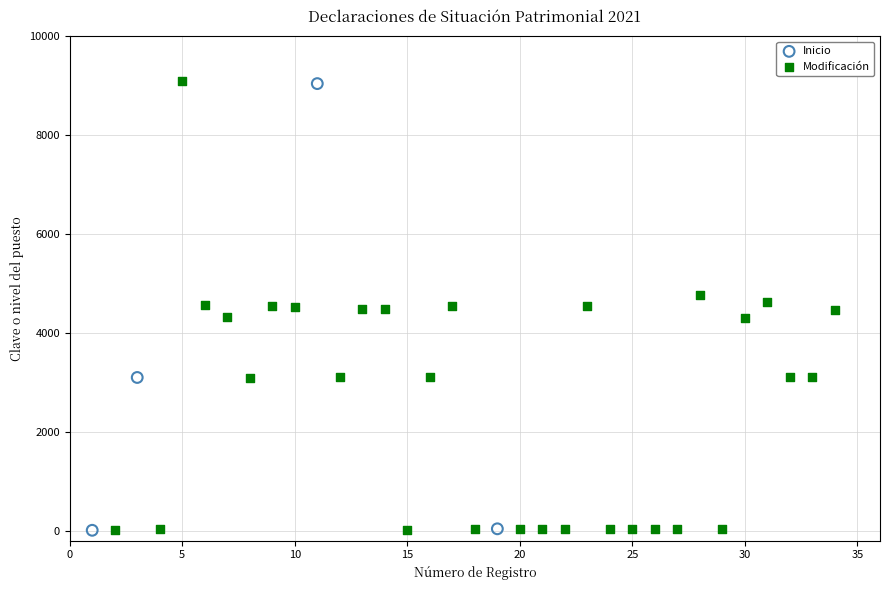

Which series has the widest spread of Y values?

Modificación